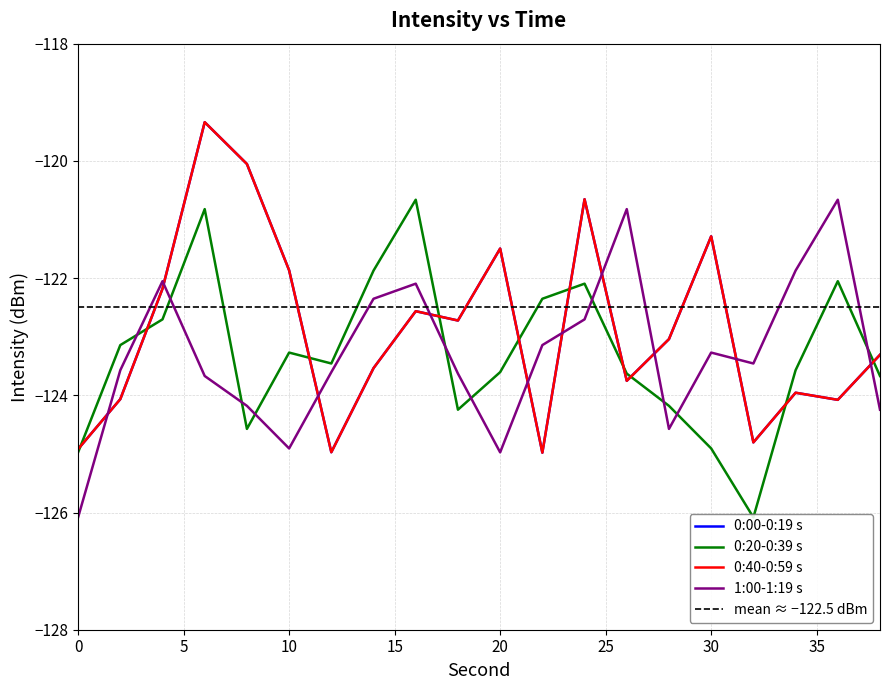

In 0:20-0:39 s, how many points are higher than both neighbors (excluding endpoints)?

5